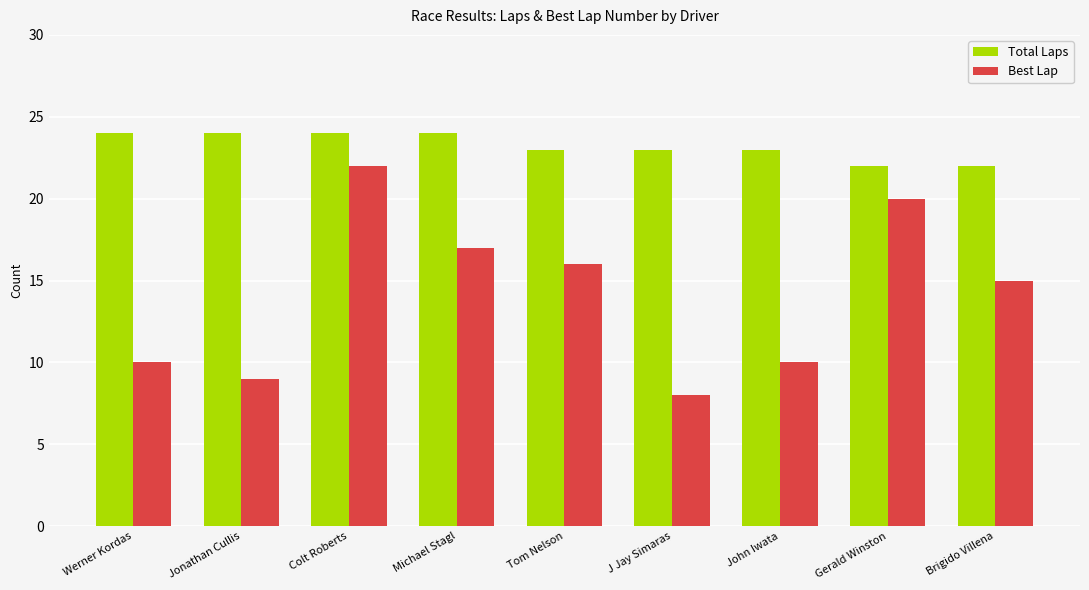

What are all the series names shown in the legend?

Total Laps, Best Lap